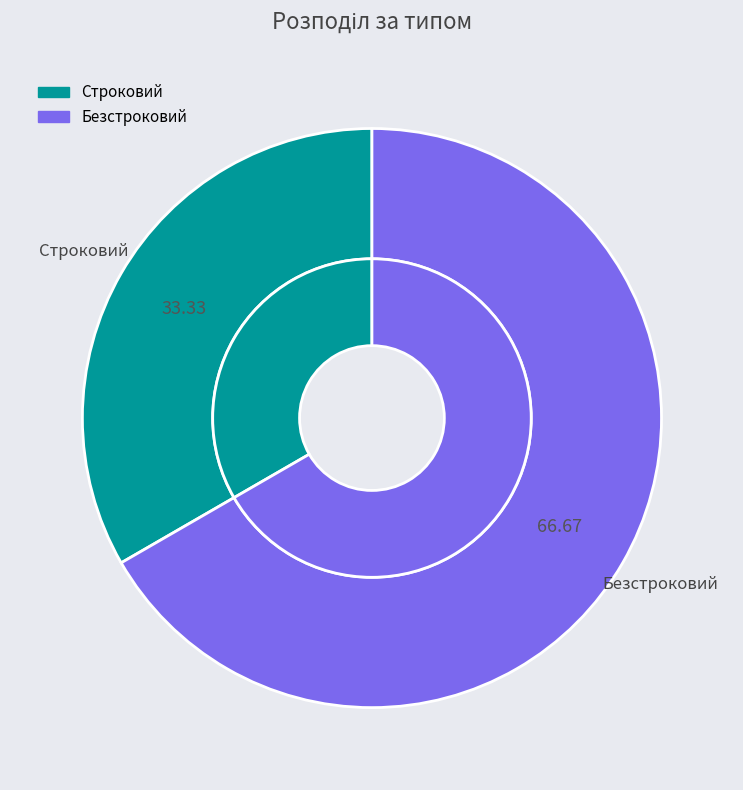

The Безстроковий slice represents 77% of the pie. True or false?

False